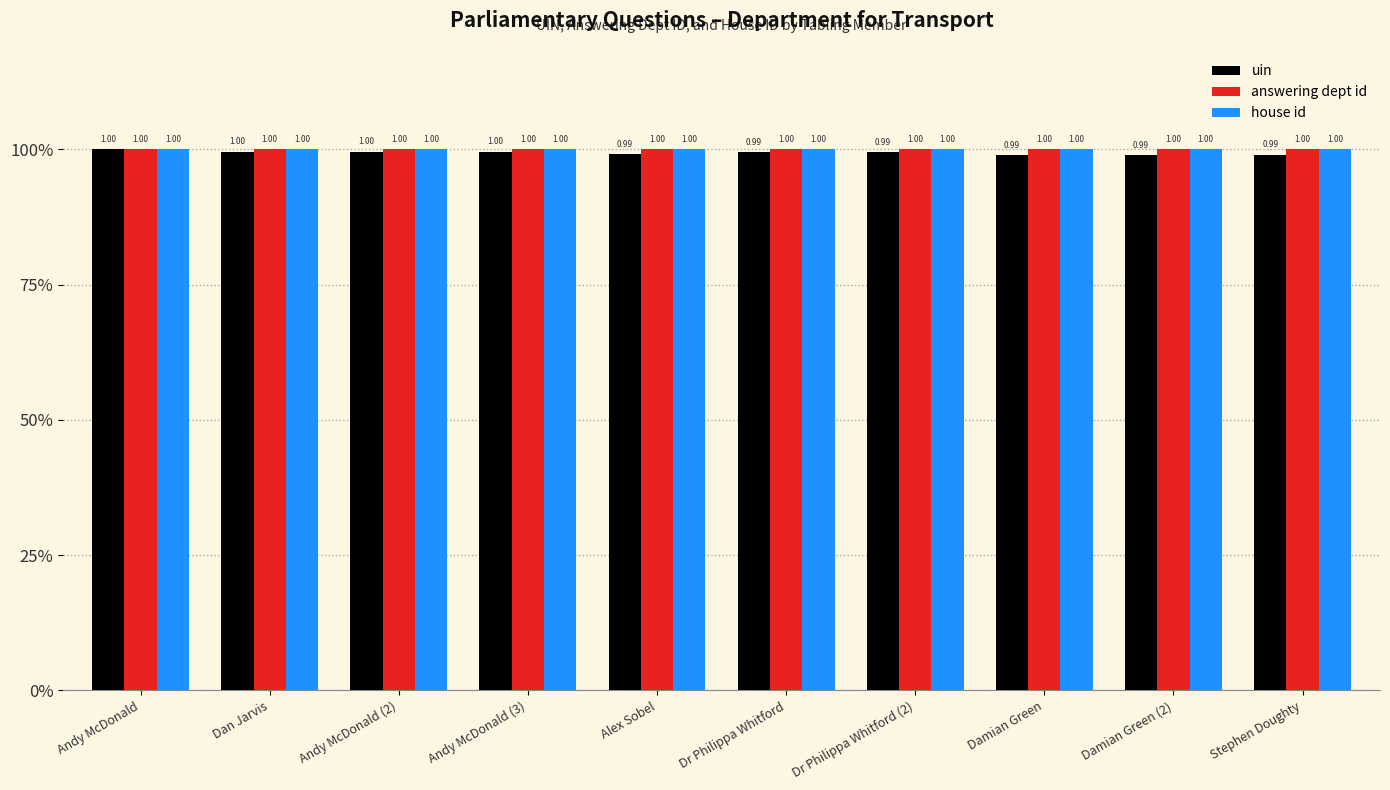

What is the average value of the house id series?

1.0